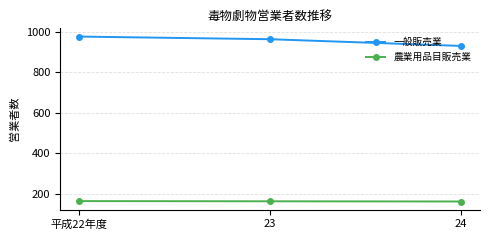

The value of 農業用品目販売業 at 平成22年度 is 165. True or false?

True